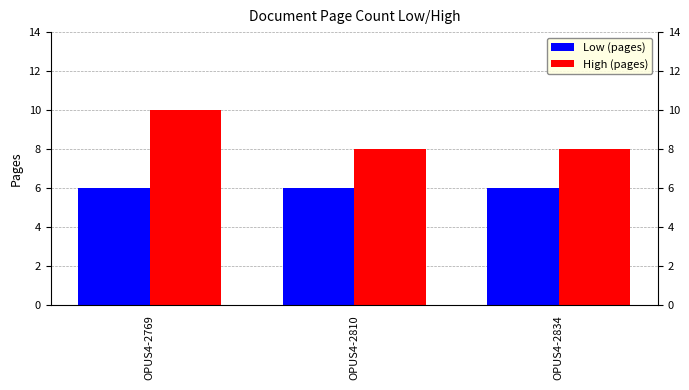

At OPUS4-2834, list the series in order from largest to smallest.

High (pages), Low (pages)